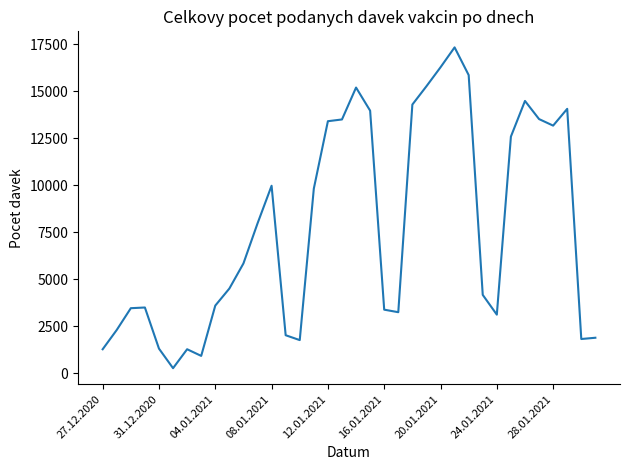

What is the maximum value shown in the chart?

17329